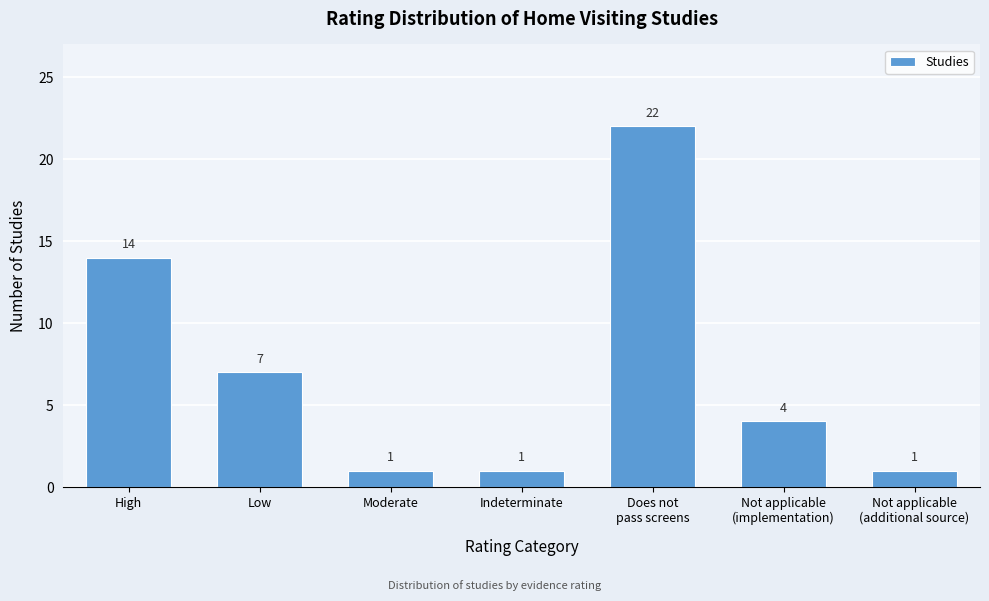

Reading right to left, transcribe all the data shown in this chart.

1	4	22	1	1	7	14